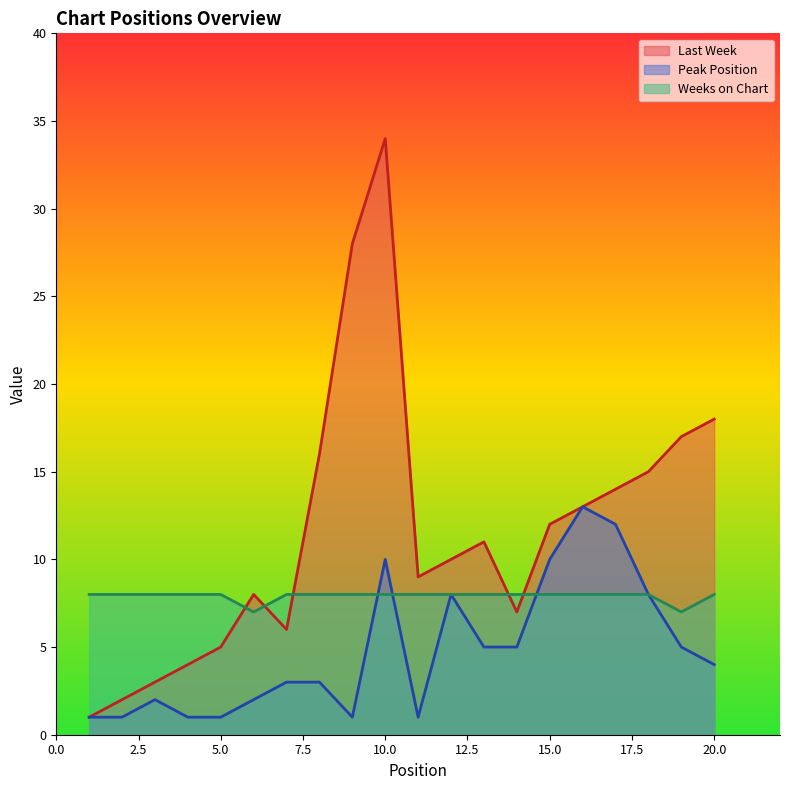

What are all the series names shown in the legend?

Last Week, Peak Position, Weeks on Chart